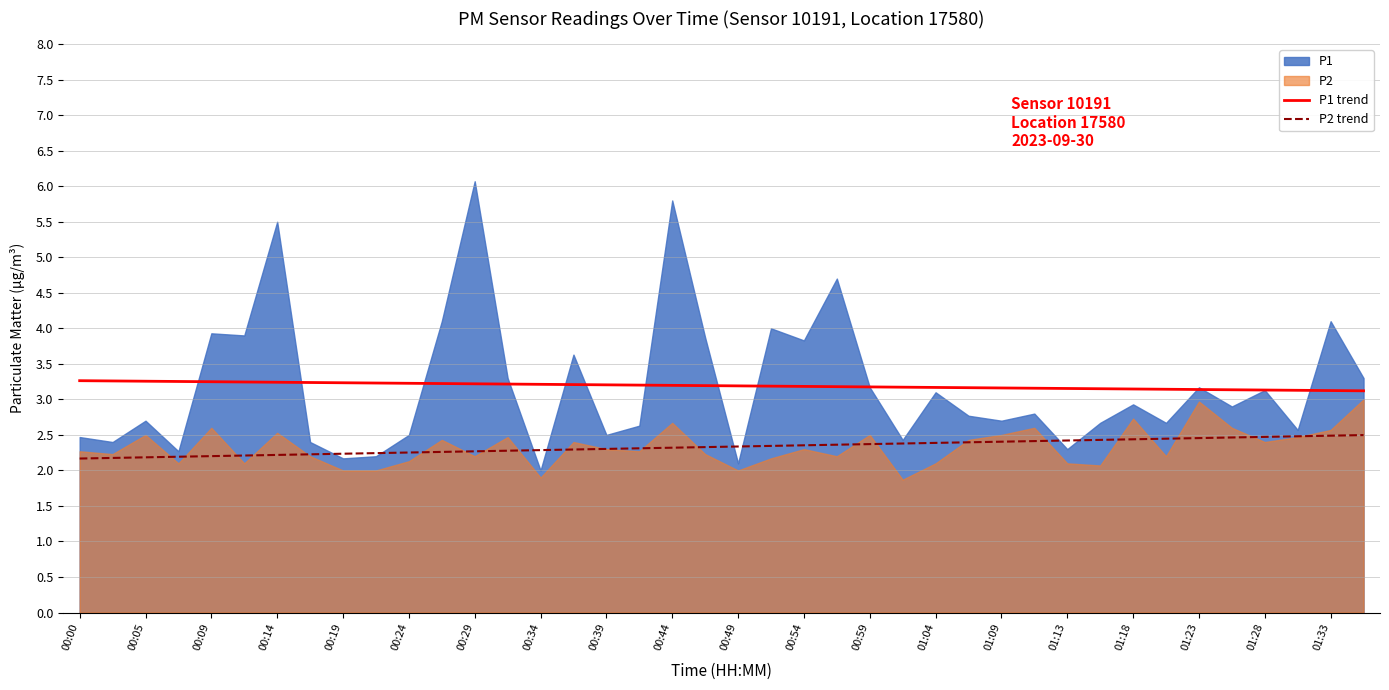

What is the minimum value for P1 trend?

3.1